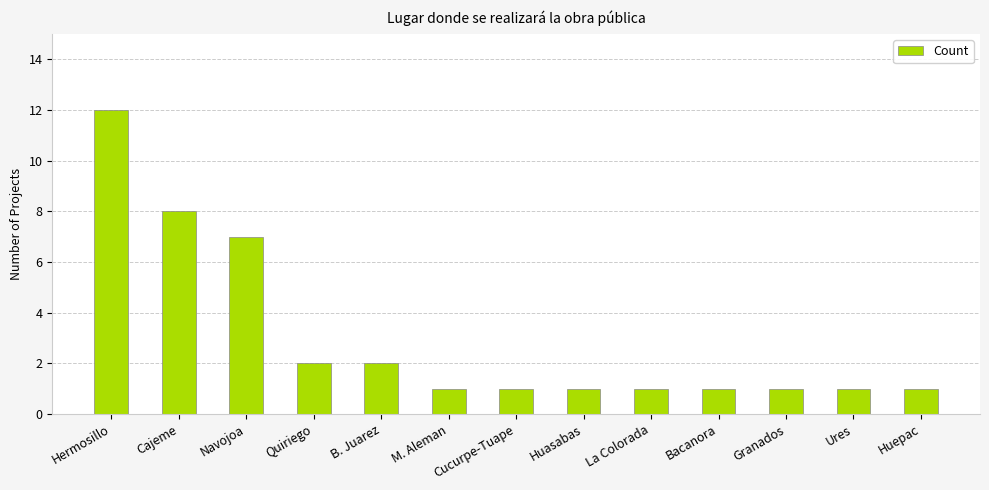

What is the sum of the values at M. Aleman and Quiriego?

3